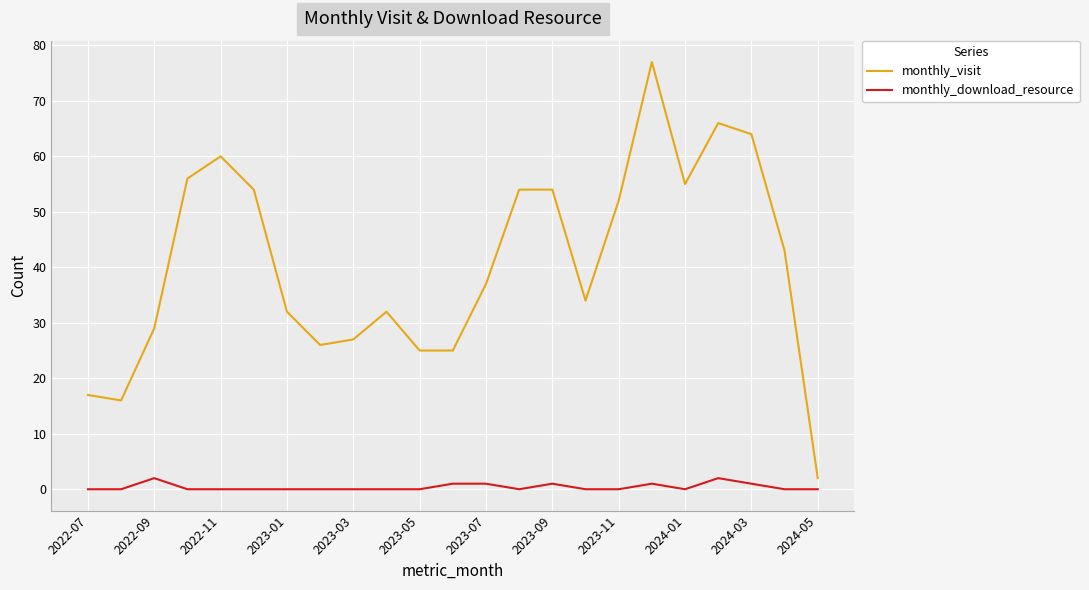

Which series has the widest spread of values?

monthly_visit